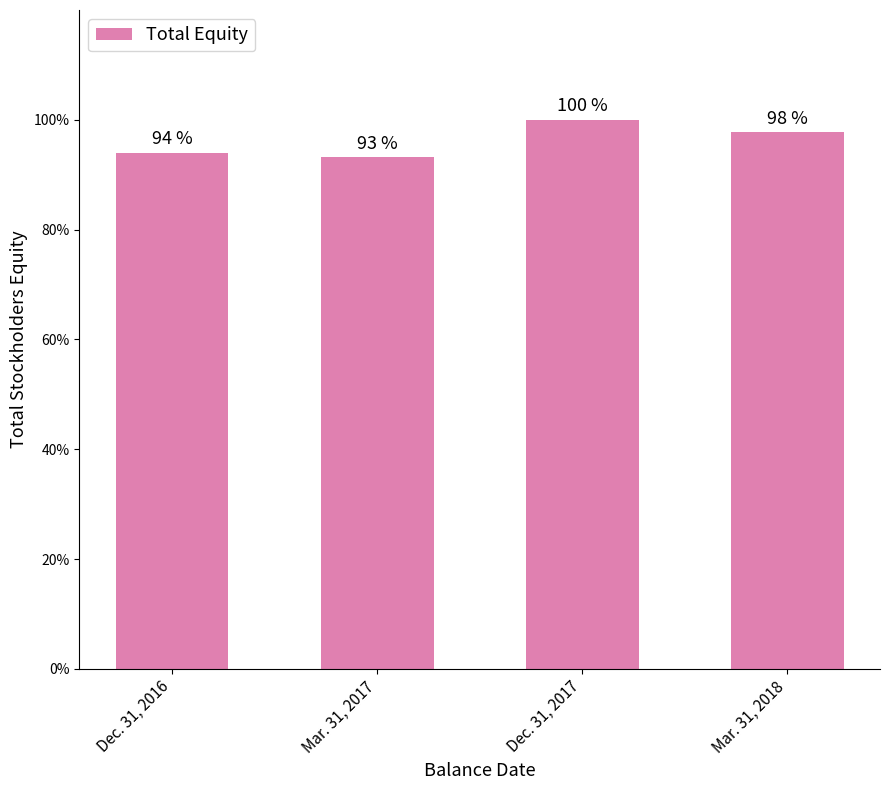

True or false: the data shows 93.2 at Mar. 31, 2017.

True